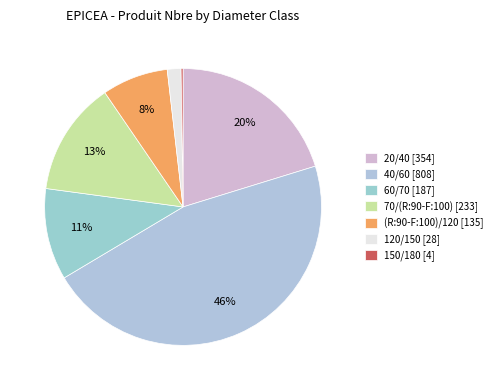

What portion of the pie excludes 150/180?

99.8%